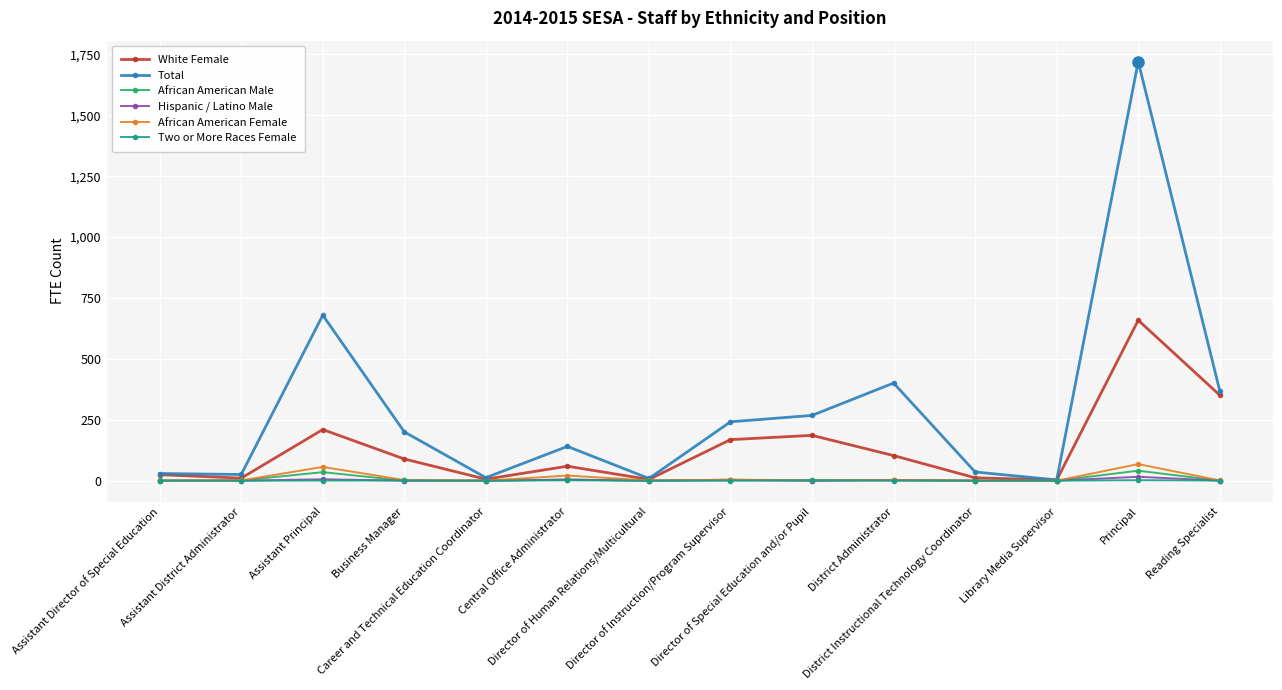

What is the sum of all Two or More Races Female values?

7.5